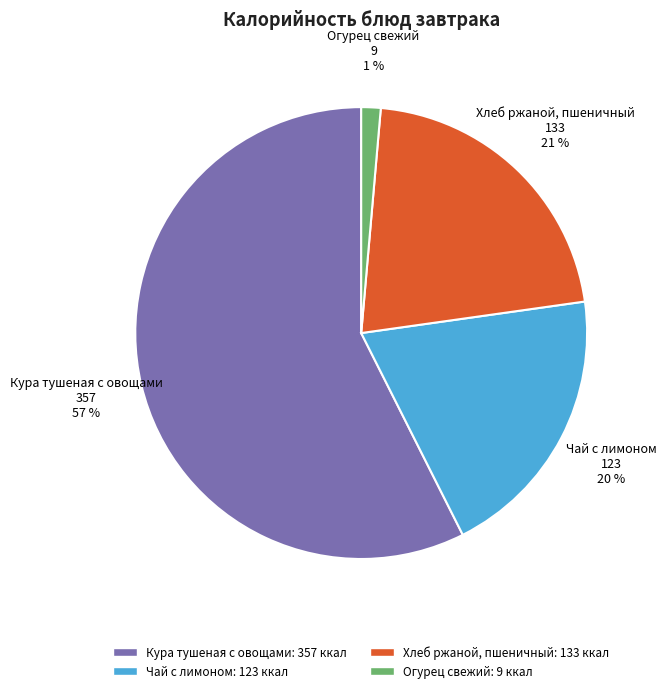

Rank the categories by value from lowest to highest.

Огурец свежий, Чай с лимоном, Хлеб ржаной, пшеничный, Кура тушеная с овощами